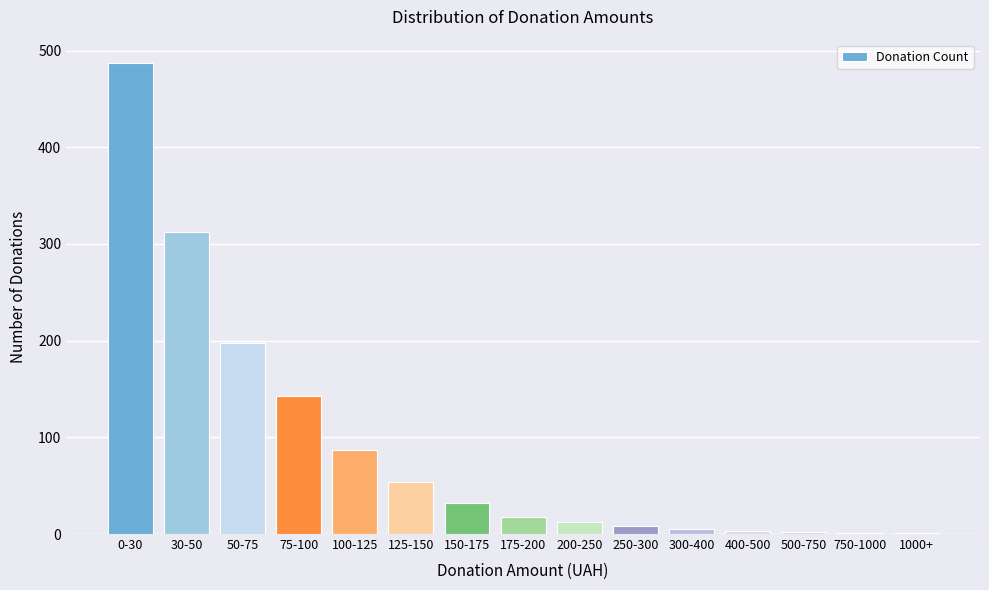

Which label corresponds to the largest value in the chart?

0-30